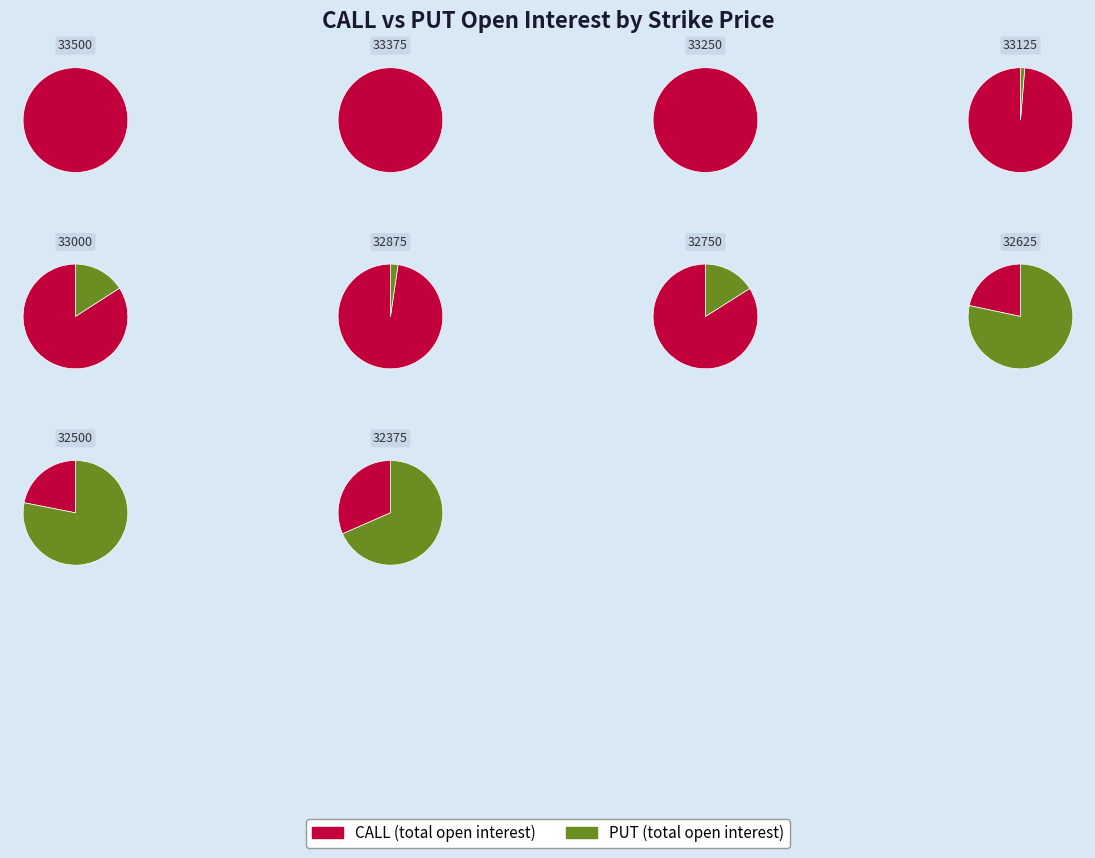

Does 32875 represent more than half of the total?

No